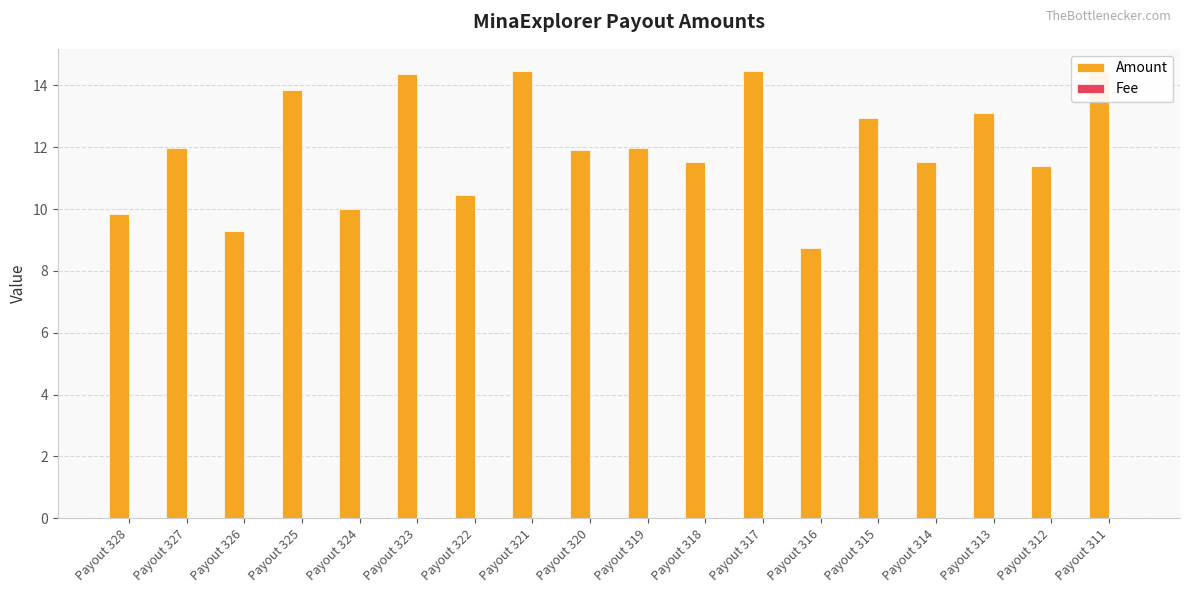

Which series has the largest range (max minus min)?

Amount